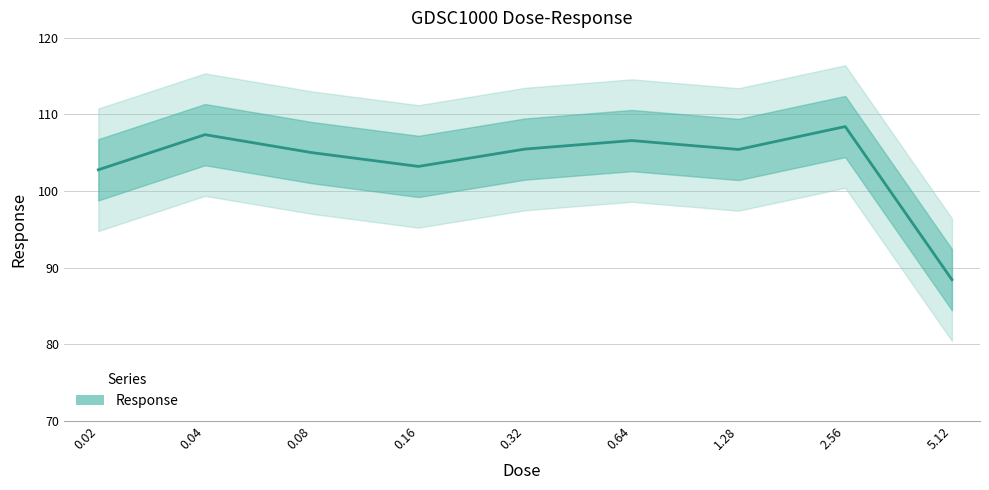

Read the value at 0.02.

102.8